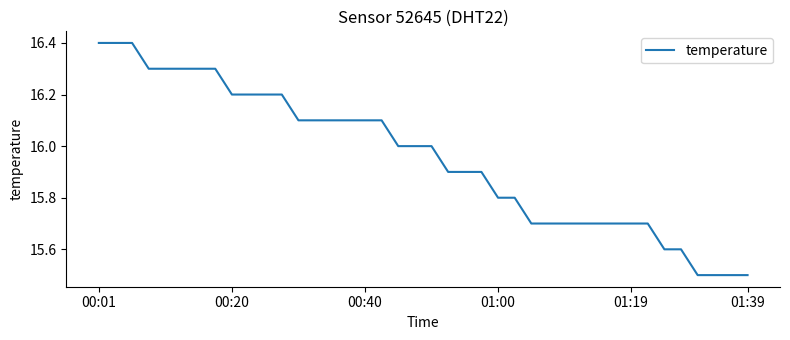

What is the smallest value displayed?

15.5